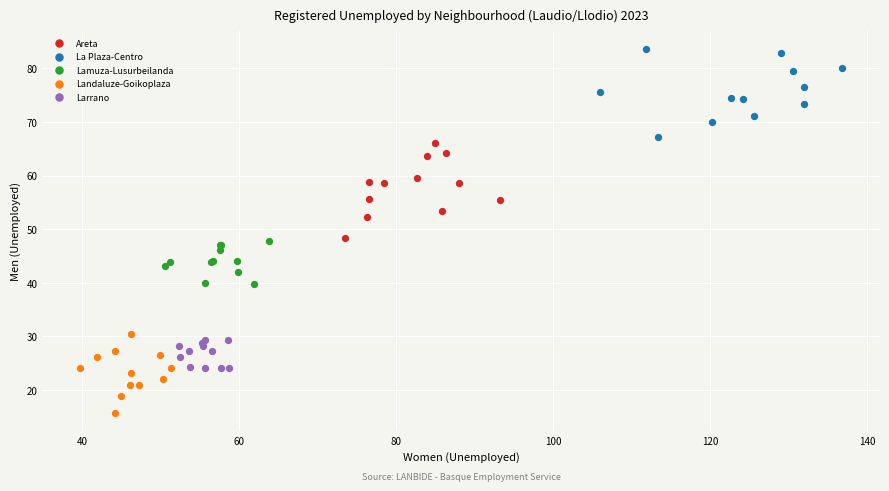

Which series contains the lowest Y value?

Landaluze-Goikoplaza